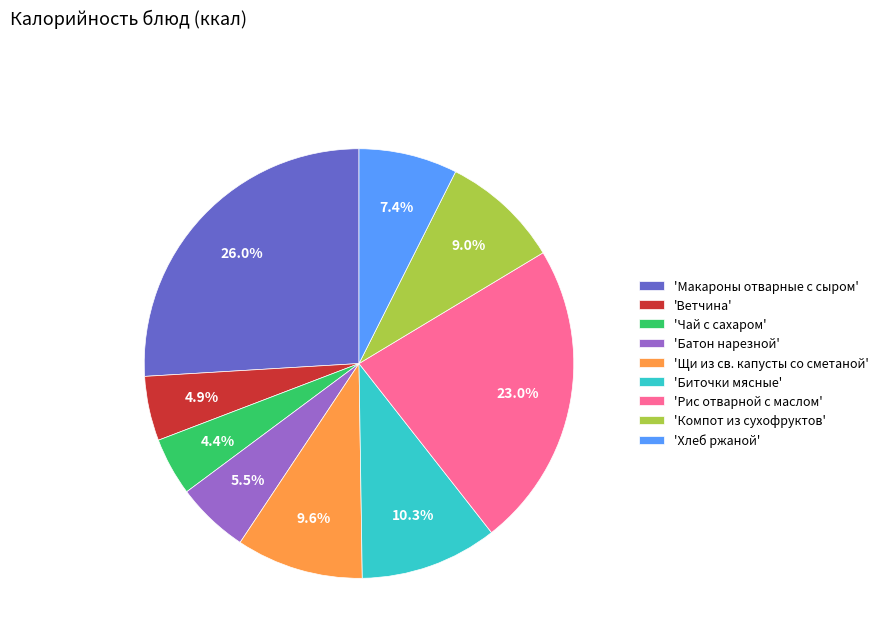

Which has a higher value, 'Рис отварной с маслом' or 'Хлеб ржаной'?

'Рис отварной с маслом'